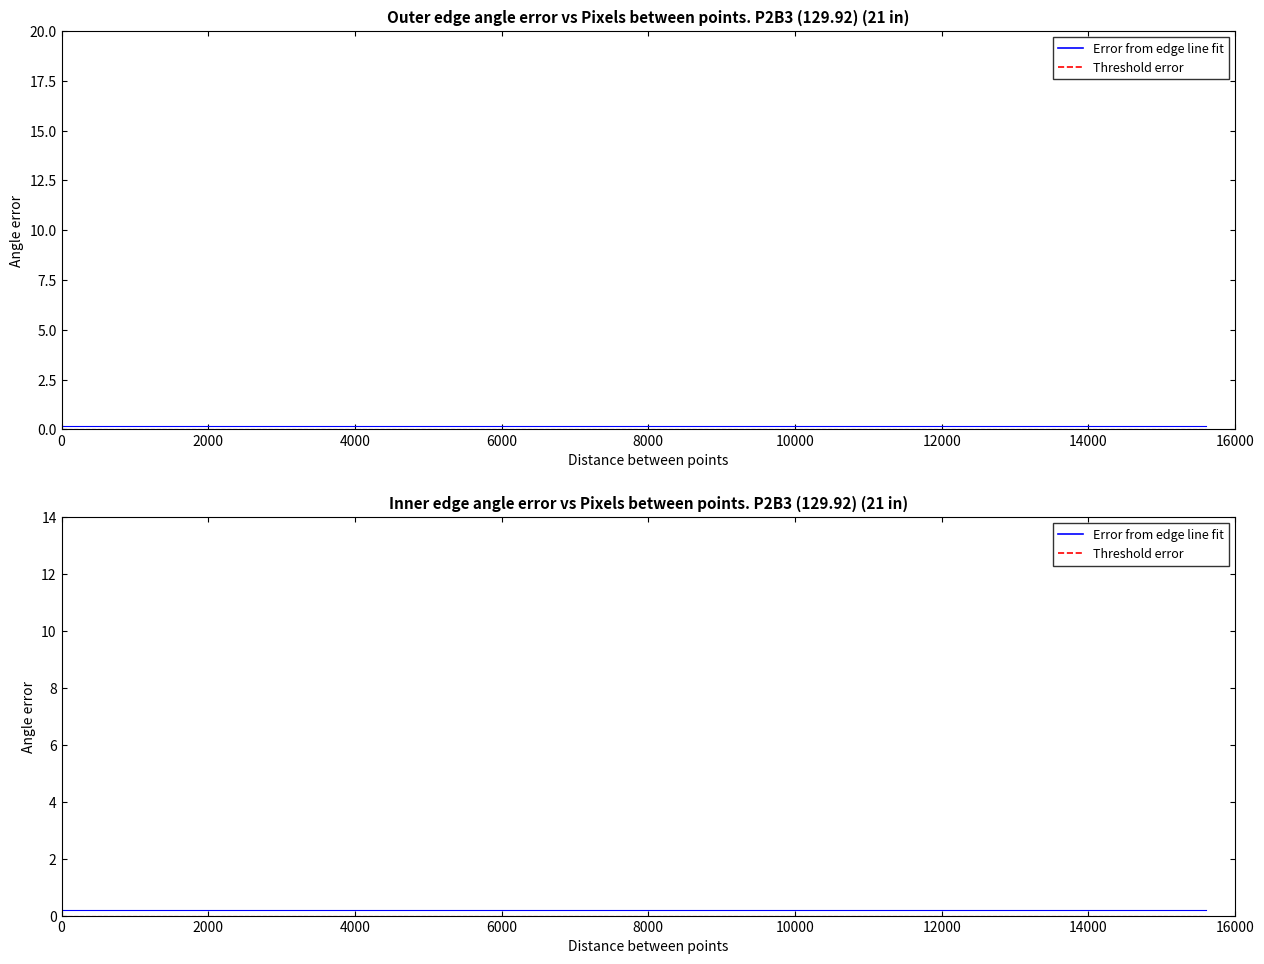

True or false: reference and error intersect in this chart.

False